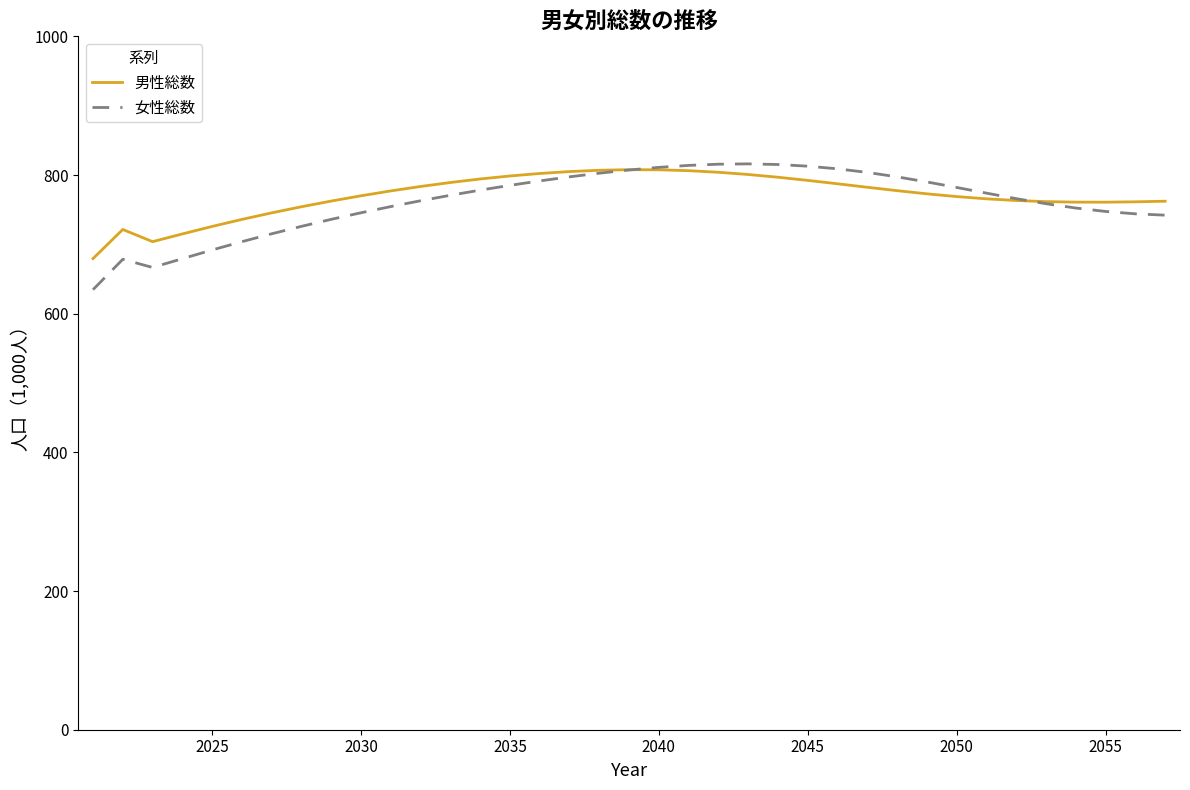

Which series has the widest spread of values?

女性総数